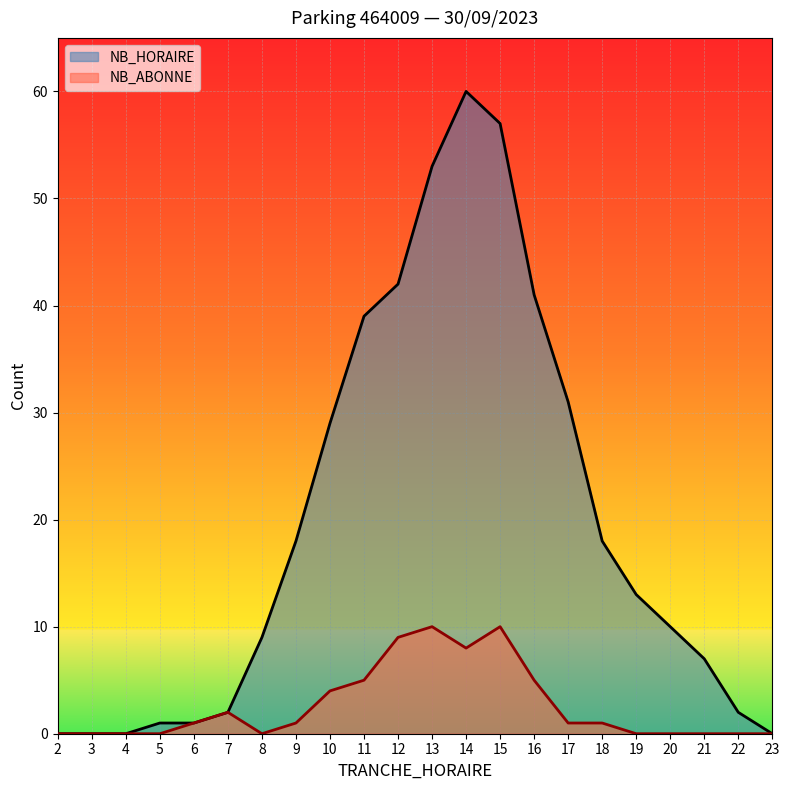

Does the chart display data point markers on the line(s)?

No